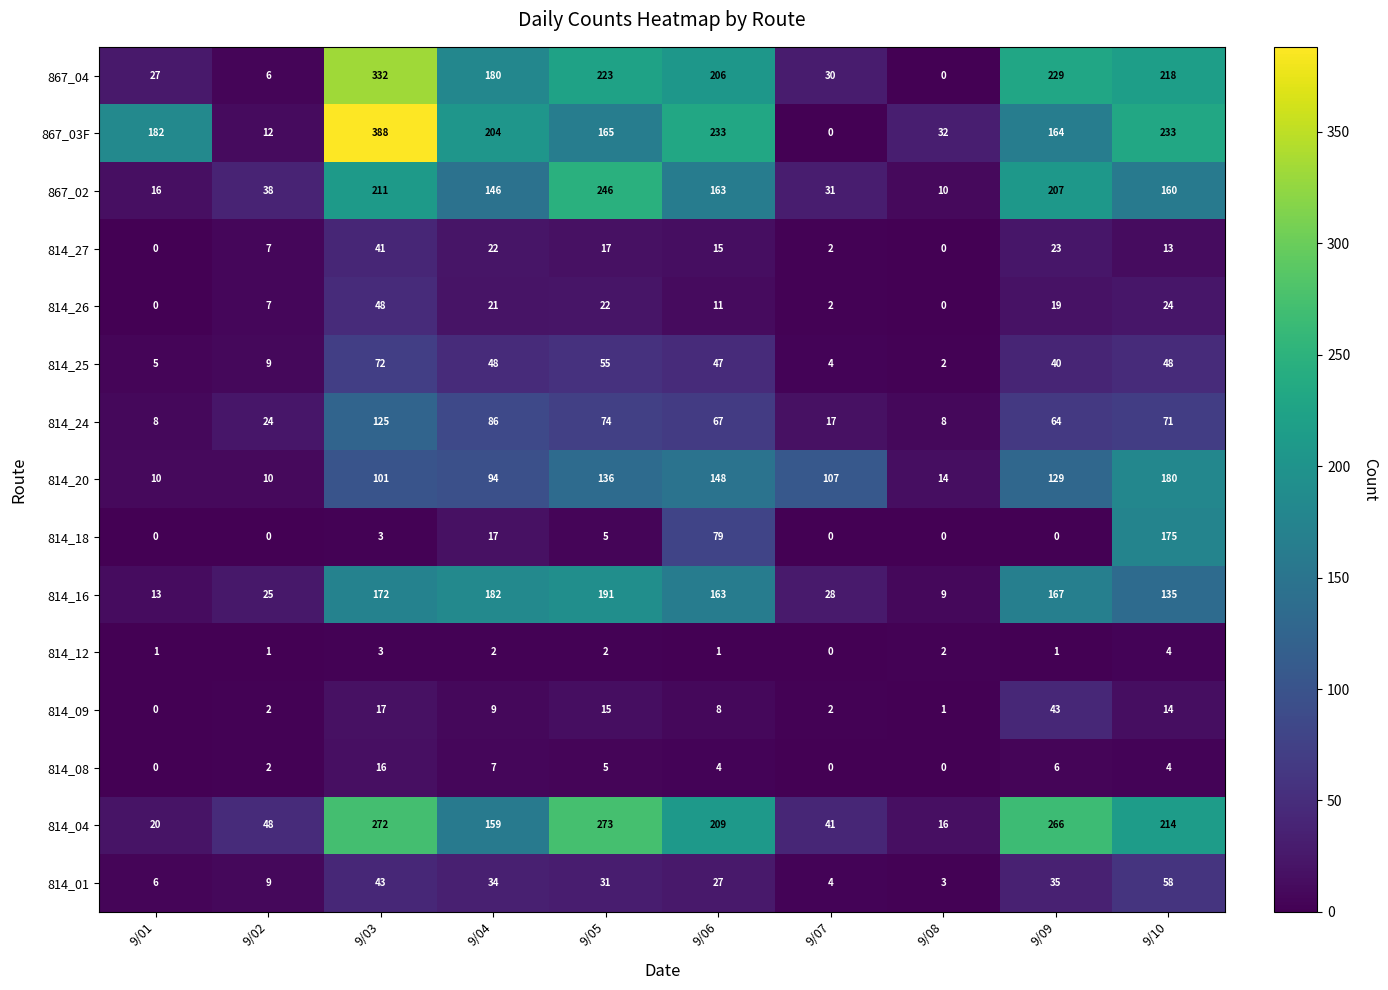

What value does the 867_02 series have at 9/02?

38